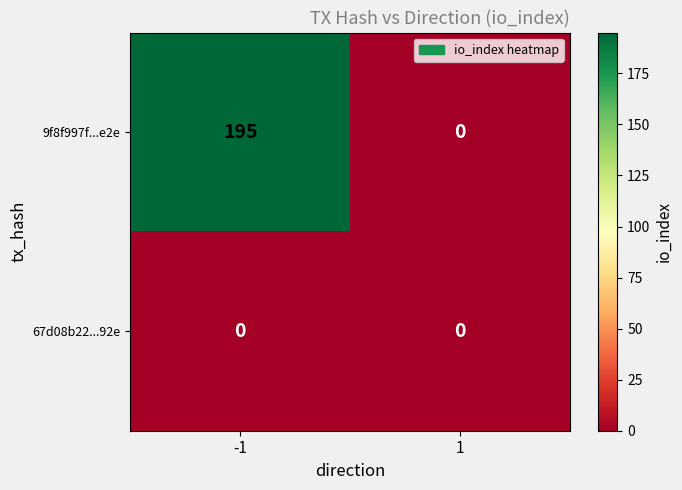

Rank the series by their average value, from lowest to highest.

67d08b22...92e, 9f8f997f...e2e